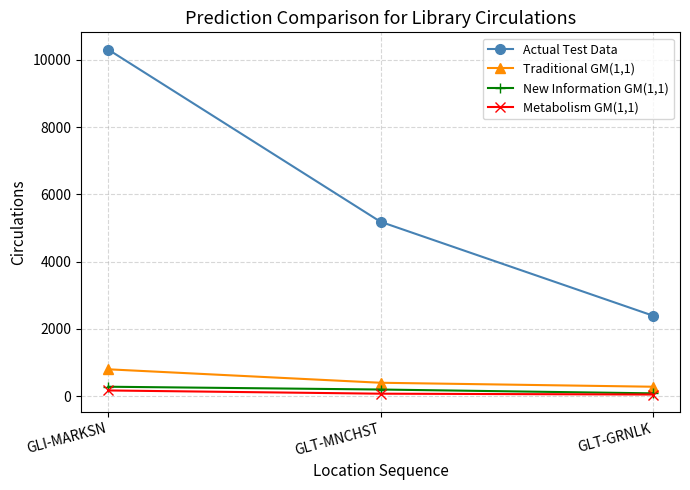

Rank the series by their maximum value, from lowest to highest.

Metabolism GM(1,1), New Information GM(1,1), Traditional GM(1,1), Actual Test Data